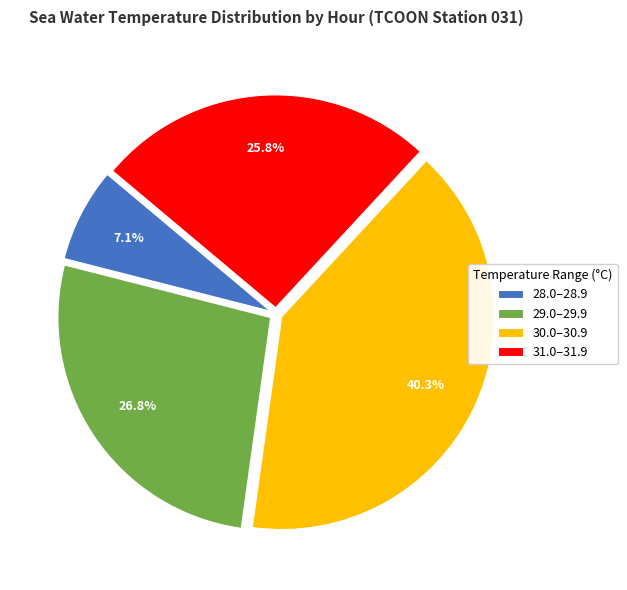

To the nearest percent, what is the average slice percentage?

25%